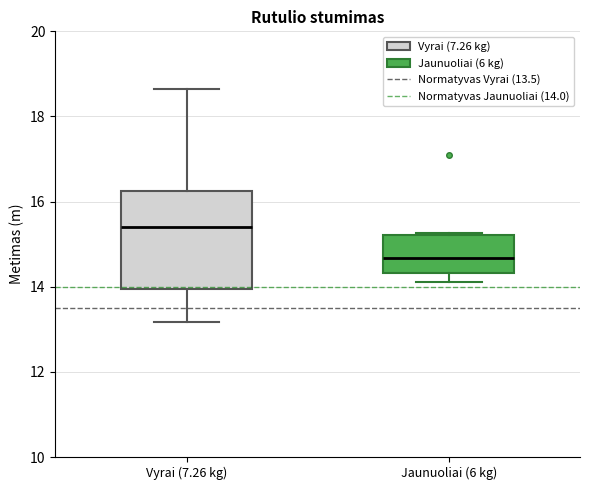

Reading left to right, transcribe this box plot: for each box, give where its median line is, the range the box spans, and where its two whiskers end, as read against the y-axis. The values are not printed on the chart, so give them approximately, as read against the axis.

Vyrai (7.26 kg): median 15.4, box 14.0 to 16.2, whiskers 13.2 to 18.6
Jaunuoliai (6 kg): median 14.6, box 14.4 to 15.2, whiskers 14.2 to 15.2